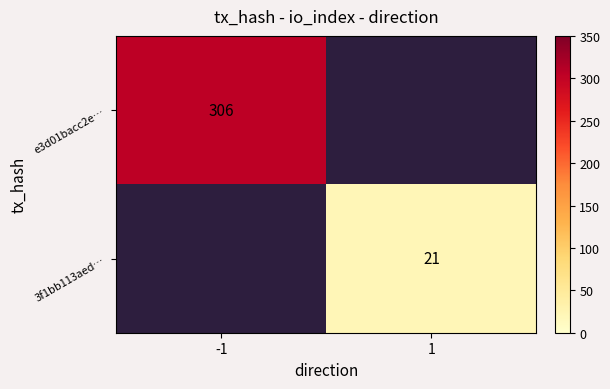

True or false: 3f1bb113aed… has a value of 21 at 1.

True